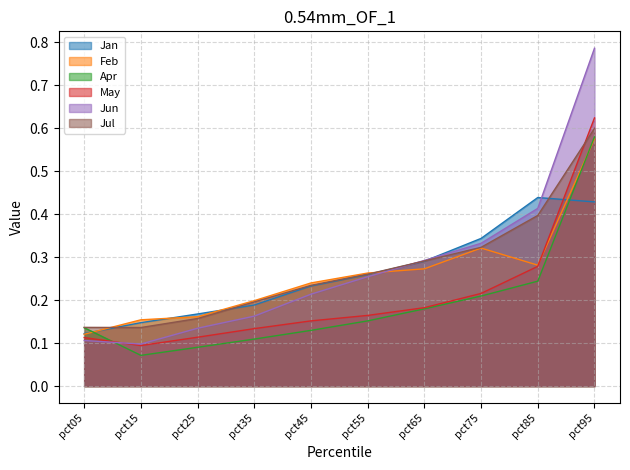

What is the sum of the Jul values at pct45 and pct35?

0.4